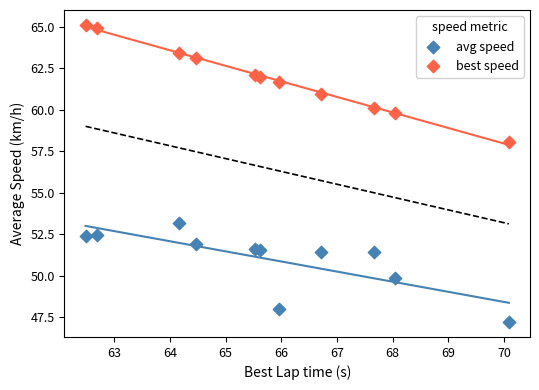

What are all the series names shown in the legend?

avg speed, best speed